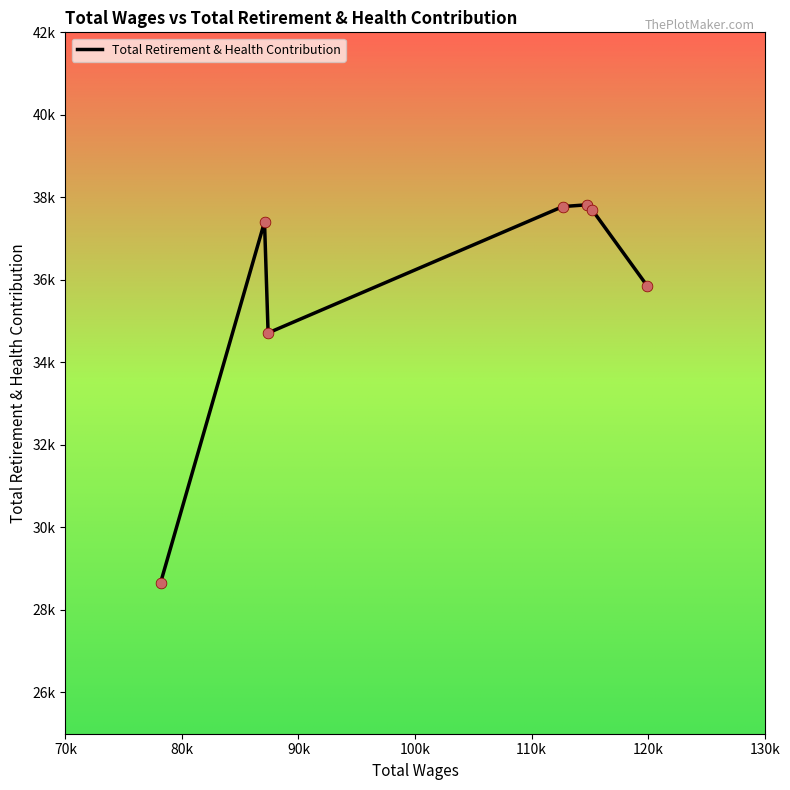

Is this an area chart (filled region under the line)?

No